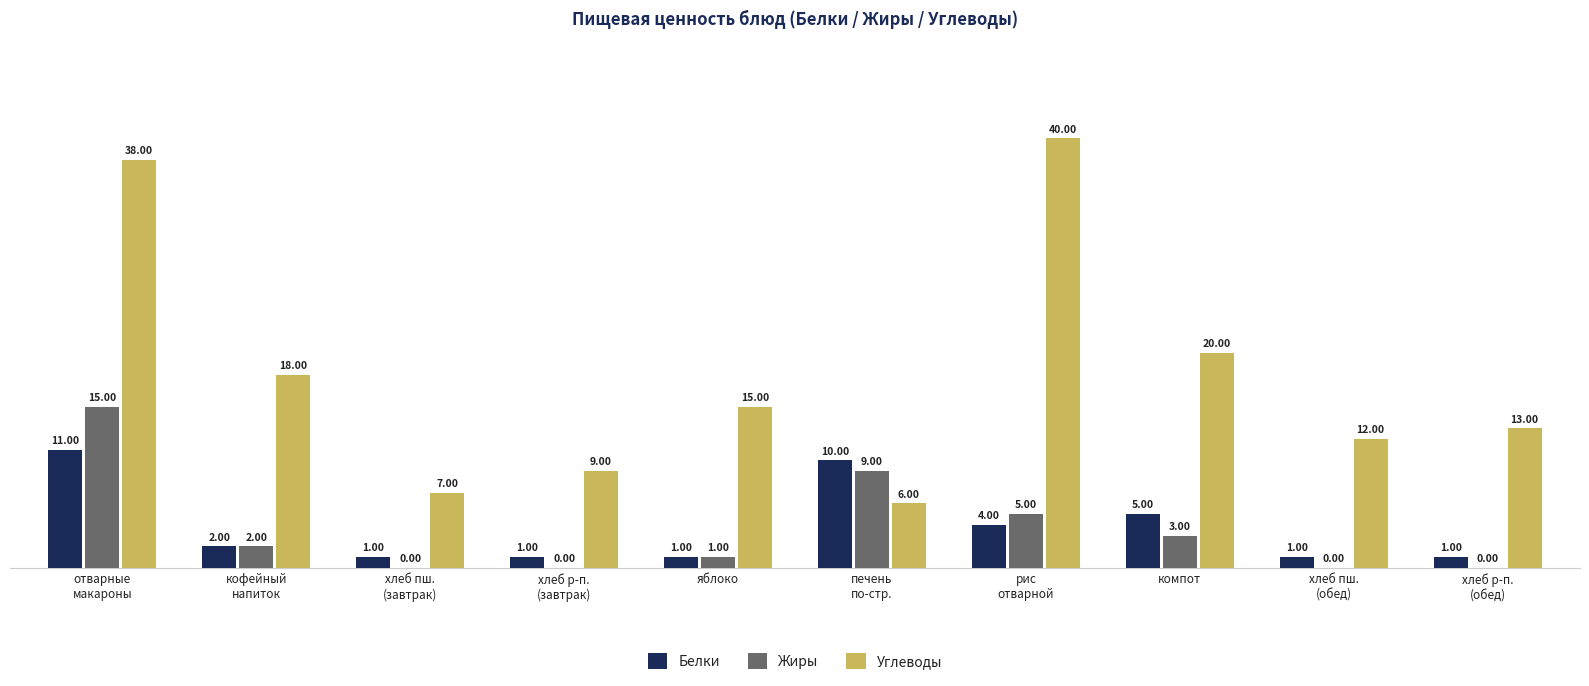

Is it true that Жиры equals 7 at отварные
макароны?

False